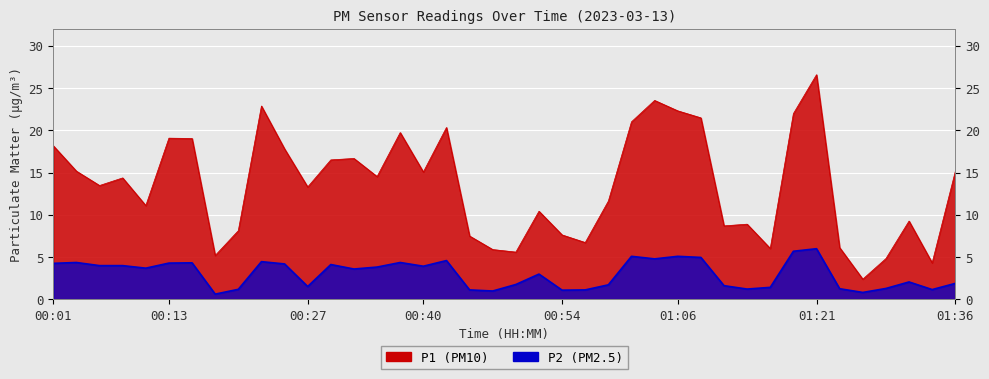

True or false: P2 and P1 cross at least once.

False